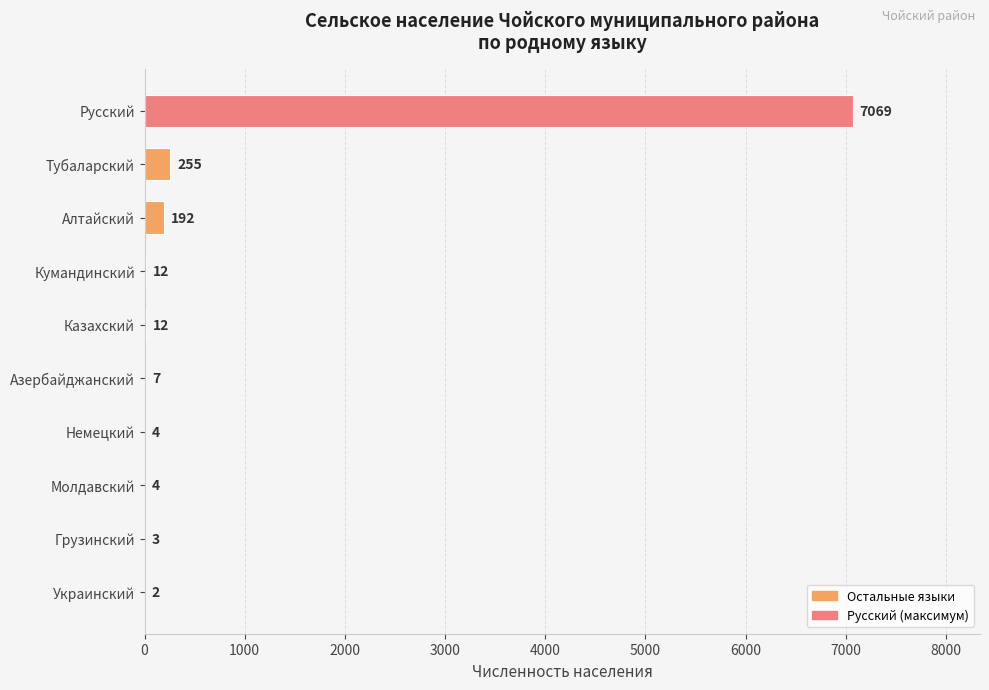

Reading top to bottom, extract all data points from this chart.

Русский=7069	Тубаларский=255	Алтайский=192	Кумандинский=12	Казахский=12	Азербайджанский=7	Немецкий=4	Молдавский=4	Грузинский=3	Украинский=2